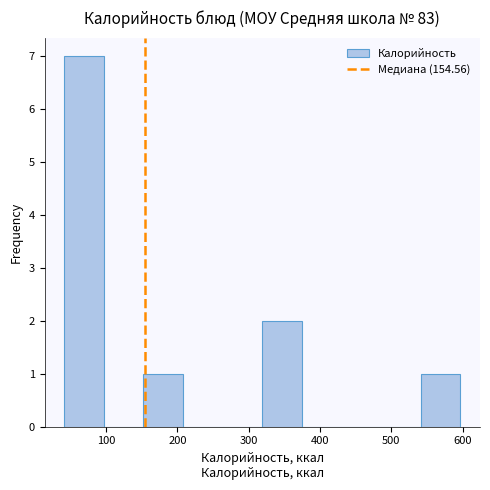

Reading left to right, transcribe this chart: for each bar, give the range it covers on the x-axis and its height. Neither the bar edges nor the heights are printed on the chart, so give them approximately, as read against the axes.

40 to 100: 7
100 to 150: 0
150 to 210: 1
210 to 260: 0
260 to 320: 0
320 to 370: 2
370 to 430: 0
430 to 490: 0
490 to 540: 0
540 to 600: 1